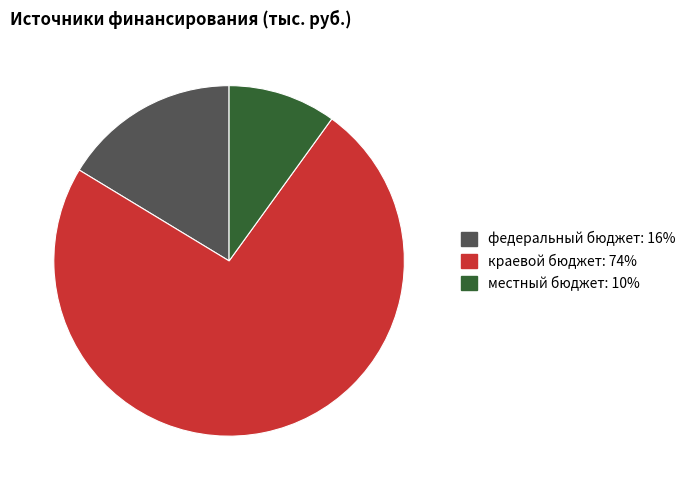

Which has a higher value, краевой бюджет: 74% or местный бюджет: 10%?

краевой бюджет: 74%